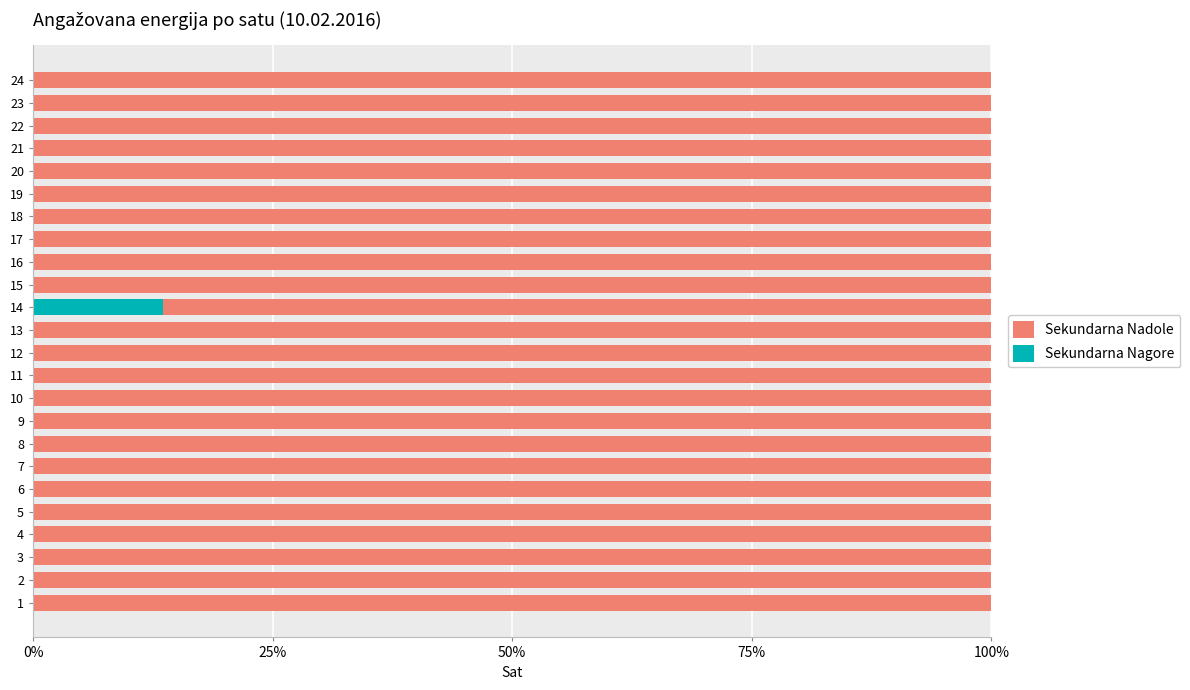

What is the total value across all series at 2?

100.0